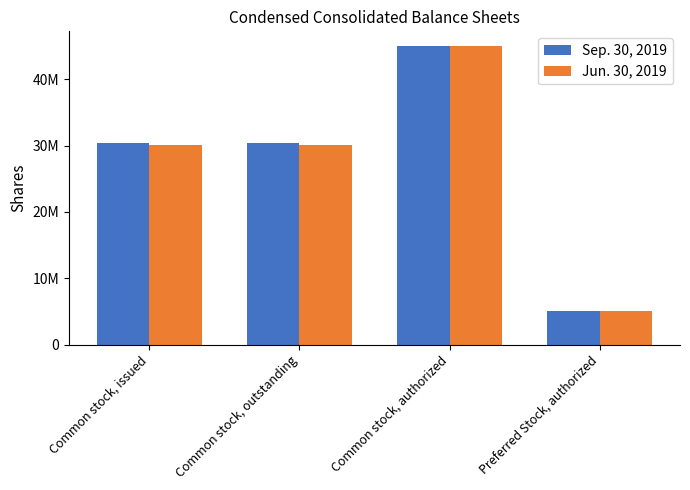

What position from the right is Common stock, issued?

4